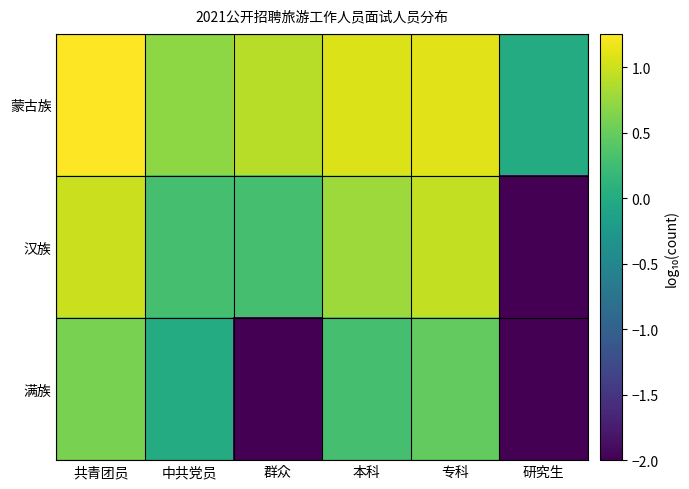

Which series changed the most between 群众 and 研究生?

汉族